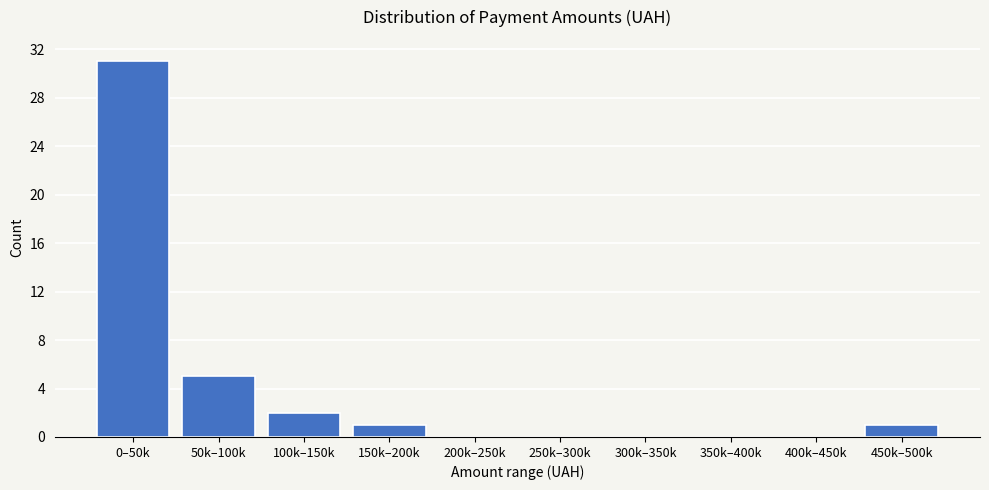

Reading right to left, transcribe all the data shown in this chart.

450k–500k=1	400k–450k=0	350k–400k=0	300k–350k=0	250k–300k=0	200k–250k=0	150k–200k=1	100k–150k=2	50k–100k=5	0–50k=31